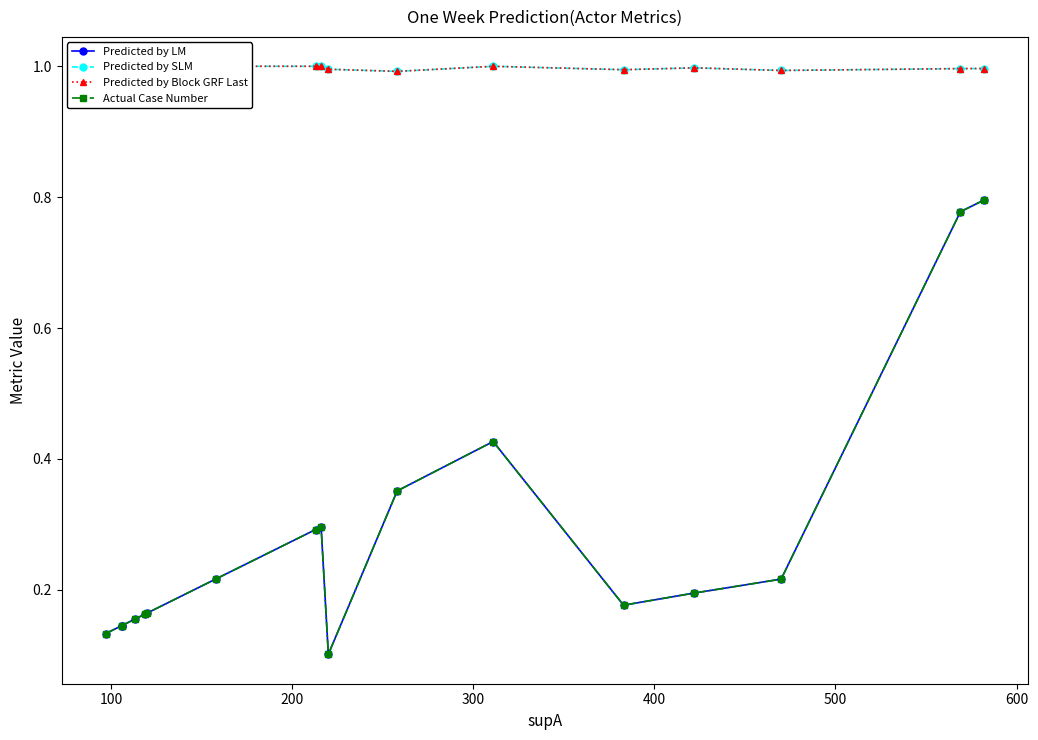

What are all the series names shown in the legend?

Predicted by LM, Predicted by SLM, Predicted by Block GRF Last, Actual Case Number